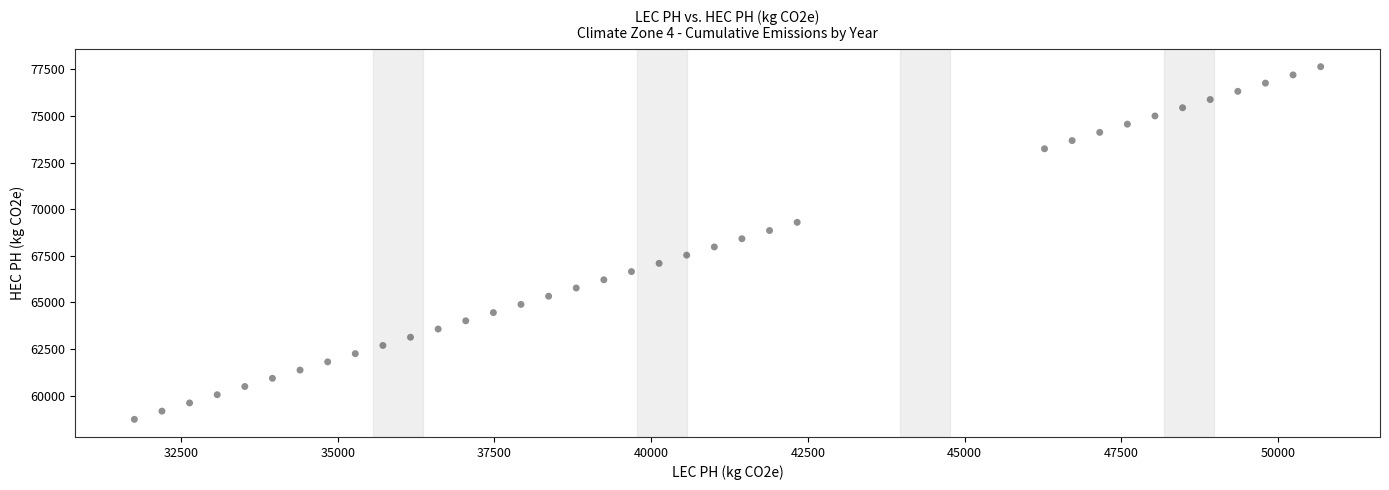

What is the range of X values (max minus min)?

18924.9